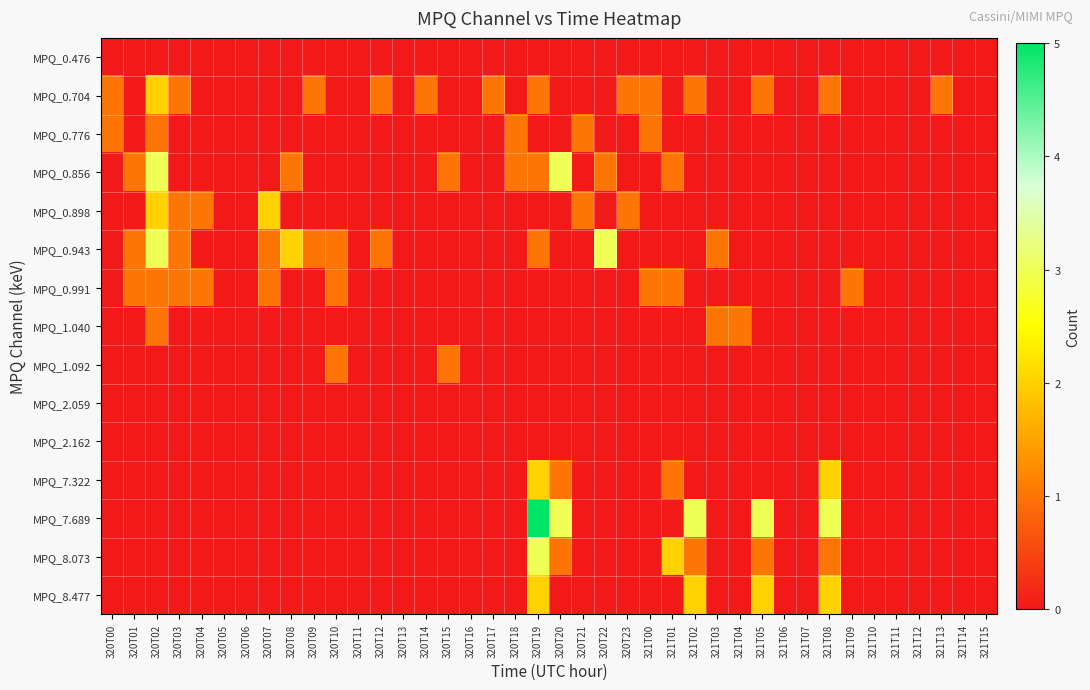

Reading left to right, list all the values displayed in this chart.

MPQ_0.476: 320T00=0	320T01=0	320T02=0	320T03=0	320T04=0	320T05=0	320T06=0	320T07=0	320T08=0	320T09=0	320T10=0	320T11=0	320T12=0	320T13=0	320T14=0	320T15=0	320T16=0	320T17=0	320T18=0	320T19=0	320T20=0	320T21=0	320T22=0	320T23=0	321T00=0	321T01=0	321T02=0	321T03=0	321T04=0	321T05=0	321T06=0	321T07=0	321T08=0	321T09=0	321T10=0	321T11=0	321T12=0	321T13=0	321T14=0	321T15=0
MPQ_0.704: 320T00=1	320T01=0	320T02=2	320T03=1	320T04=0	320T05=0	320T06=0	320T07=0	320T08=0	320T09=1	320T10=0	320T11=0	320T12=1	320T13=0	320T14=1	320T15=0	320T16=0	320T17=1	320T18=0	320T19=1	320T20=0	320T21=0	320T22=0	320T23=1	321T00=1	321T01=0	321T02=1	321T03=0	321T04=0	321T05=1	321T06=0	321T07=0	321T08=1	321T09=0	321T10=0	321T11=0	321T12=0	321T13=1	321T14=0	321T15=0
MPQ_0.776: 320T00=1	320T01=0	320T02=1	320T03=0	320T04=0	320T05=0	320T06=0	320T07=0	320T08=0	320T09=0	320T10=0	320T11=0	320T12=0	320T13=0	320T14=0	320T15=0	320T16=0	320T17=0	320T18=1	320T19=0	320T20=0	320T21=1	320T22=0	320T23=0	321T00=1	321T01=0	321T02=0	321T03=0	321T04=0	321T05=0	321T06=0	321T07=0	321T08=0	321T09=0	321T10=0	321T11=0	321T12=0	321T13=0	321T14=0	321T15=0
MPQ_0.856: 320T00=0	320T01=1	320T02=3	320T03=0	320T04=0	320T05=0	320T06=0	320T07=0	320T08=1	320T09=0	320T10=0	320T11=0	320T12=0	320T13=0	320T14=0	320T15=1	320T16=0	320T17=0	320T18=1	320T19=1	320T20=3	320T21=0	320T22=1	320T23=0	321T00=0	321T01=1	321T02=0	321T03=0	321T04=0	321T05=0	321T06=0	321T07=0	321T08=0	321T09=0	321T10=0	321T11=0	321T12=0	321T13=0	321T14=0	321T15=0
MPQ_0.898: 320T00=0	320T01=0	320T02=2	320T03=1	320T04=1	320T05=0	320T06=0	320T07=2	320T08=0	320T09=0	320T10=0	320T11=0	320T12=0	320T13=0	320T14=0	320T15=0	320T16=0	320T17=0	320T18=0	320T19=0	320T20=0	320T21=1	320T22=0	320T23=1	321T00=0	321T01=0	321T02=0	321T03=0	321T04=0	321T05=0	321T06=0	321T07=0	321T08=0	321T09=0	321T10=0	321T11=0	321T12=0	321T13=0	321T14=0	321T15=0
MPQ_0.943: 320T00=0	320T01=1	320T02=3	320T03=1	320T04=0	320T05=0	320T06=0	320T07=1	320T08=2	320T09=1	320T10=1	320T11=0	320T12=1	320T13=0	320T14=0	320T15=0	320T16=0	320T17=0	320T18=0	320T19=1	320T20=0	320T21=0	320T22=3	320T23=0	321T00=0	321T01=0	321T02=0	321T03=1	321T04=0	321T05=0	321T06=0	321T07=0	321T08=0	321T09=0	321T10=0	321T11=0	321T12=0	321T13=0	321T14=0	321T15=0
MPQ_0.991: 320T00=0	320T01=1	320T02=1	320T03=1	320T04=1	320T05=0	320T06=0	320T07=1	320T08=0	320T09=0	320T10=1	320T11=0	320T12=0	320T13=0	320T14=0	320T15=0	320T16=0	320T17=0	320T18=0	320T19=0	320T20=0	320T21=0	320T22=0	320T23=0	321T00=1	321T01=1	321T02=0	321T03=0	321T04=0	321T05=0	321T06=0	321T07=0	321T08=0	321T09=1	321T10=0	321T11=0	321T12=0	321T13=0	321T14=0	321T15=0
MPQ_1.040: 320T00=0	320T01=0	320T02=1	320T03=0	320T04=0	320T05=0	320T06=0	320T07=0	320T08=0	320T09=0	320T10=0	320T11=0	320T12=0	320T13=0	320T14=0	320T15=0	320T16=0	320T17=0	320T18=0	320T19=0	320T20=0	320T21=0	320T22=0	320T23=0	321T00=0	321T01=0	321T02=0	321T03=1	321T04=1	321T05=0	321T06=0	321T07=0	321T08=0	321T09=0	321T10=0	321T11=0	321T12=0	321T13=0	321T14=0	321T15=0
MPQ_1.092: 320T00=0	320T01=0	320T02=0	320T03=0	320T04=0	320T05=0	320T06=0	320T07=0	320T08=0	320T09=0	320T10=1	320T11=0	320T12=0	320T13=0	320T14=0	320T15=1	320T16=0	320T17=0	320T18=0	320T19=0	320T20=0	320T21=0	320T22=0	320T23=0	321T00=0	321T01=0	321T02=0	321T03=0	321T04=0	321T05=0	321T06=0	321T07=0	321T08=0	321T09=0	321T10=0	321T11=0	321T12=0	321T13=0	321T14=0	321T15=0
MPQ_2.059: 320T00=0	320T01=0	320T02=0	320T03=0	320T04=0	320T05=0	320T06=0	320T07=0	320T08=0	320T09=0	320T10=0	320T11=0	320T12=0	320T13=0	320T14=0	320T15=0	320T16=0	320T17=0	320T18=0	320T19=0	320T20=0	320T21=0	320T22=0	320T23=0	321T00=0	321T01=0	321T02=0	321T03=0	321T04=0	321T05=0	321T06=0	321T07=0	321T08=0	321T09=0	321T10=0	321T11=0	321T12=0	321T13=0	321T14=0	321T15=0
MPQ_2.162: 320T00=0	320T01=0	320T02=0	320T03=0	320T04=0	320T05=0	320T06=0	320T07=0	320T08=0	320T09=0	320T10=0	320T11=0	320T12=0	320T13=0	320T14=0	320T15=0	320T16=0	320T17=0	320T18=0	320T19=0	320T20=0	320T21=0	320T22=0	320T23=0	321T00=0	321T01=0	321T02=0	321T03=0	321T04=0	321T05=0	321T06=0	321T07=0	321T08=0	321T09=0	321T10=0	321T11=0	321T12=0	321T13=0	321T14=0	321T15=0
MPQ_7.322: 320T00=0	320T01=0	320T02=0	320T03=0	320T04=0	320T05=0	320T06=0	320T07=0	320T08=0	320T09=0	320T10=0	320T11=0	320T12=0	320T13=0	320T14=0	320T15=0	320T16=0	320T17=0	320T18=0	320T19=2	320T20=1	320T21=0	320T22=0	320T23=0	321T00=0	321T01=1	321T02=0	321T03=0	321T04=0	321T05=0	321T06=0	321T07=0	321T08=2	321T09=0	321T10=0	321T11=0	321T12=0	321T13=0	321T14=0	321T15=0
MPQ_7.689: 320T00=0	320T01=0	320T02=0	320T03=0	320T04=0	320T05=0	320T06=0	320T07=0	320T08=0	320T09=0	320T10=0	320T11=0	320T12=0	320T13=0	320T14=0	320T15=0	320T16=0	320T17=0	320T18=0	320T19=5	320T20=3	320T21=0	320T22=0	320T23=0	321T00=0	321T01=0	321T02=3	321T03=0	321T04=0	321T05=3	321T06=0	321T07=0	321T08=3	321T09=0	321T10=0	321T11=0	321T12=0	321T13=0	321T14=0	321T15=0
MPQ_8.073: 320T00=0	320T01=0	320T02=0	320T03=0	320T04=0	320T05=0	320T06=0	320T07=0	320T08=0	320T09=0	320T10=0	320T11=0	320T12=0	320T13=0	320T14=0	320T15=0	320T16=0	320T17=0	320T18=0	320T19=3	320T20=1	320T21=0	320T22=0	320T23=0	321T00=0	321T01=2	321T02=1	321T03=0	321T04=0	321T05=1	321T06=0	321T07=0	321T08=1	321T09=0	321T10=0	321T11=0	321T12=0	321T13=0	321T14=0	321T15=0
MPQ_8.477: 320T00=0	320T01=0	320T02=0	320T03=0	320T04=0	320T05=0	320T06=0	320T07=0	320T08=0	320T09=0	320T10=0	320T11=0	320T12=0	320T13=0	320T14=0	320T15=0	320T16=0	320T17=0	320T18=0	320T19=2	320T20=0	320T21=0	320T22=0	320T23=0	321T00=0	321T01=0	321T02=2	321T03=0	321T04=0	321T05=2	321T06=0	321T07=0	321T08=2	321T09=0	321T10=0	321T11=0	321T12=0	321T13=0	321T14=0	321T15=0